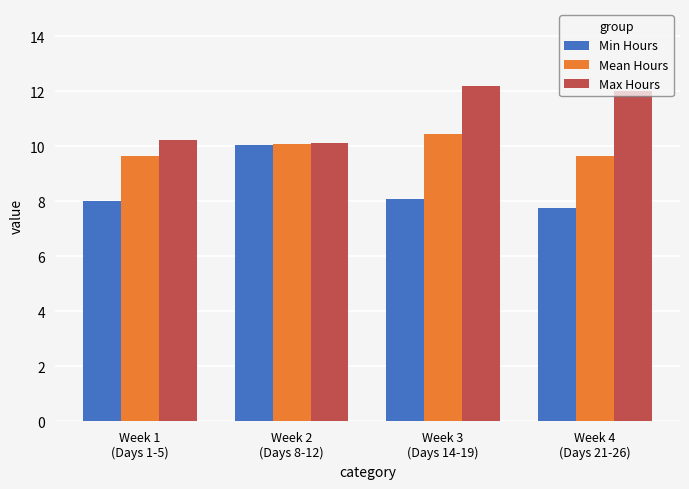

Reading right to left, transcribe all the data shown in this chart.

Min Hours: Week 4
(Days 21-26)=7.8	Week 3
(Days 14-19)=8.1	Week 2
(Days 8-12)=10.0	Week 1
(Days 1-5)=8.0
Mean Hours: Week 4
(Days 21-26)=9.7	Week 3
(Days 14-19)=10.4	Week 2
(Days 8-12)=10.1	Week 1
(Days 1-5)=9.7
Max Hours: Week 4
(Days 21-26)=12.0	Week 3
(Days 14-19)=12.2	Week 2
(Days 8-12)=10.1	Week 1
(Days 1-5)=10.2